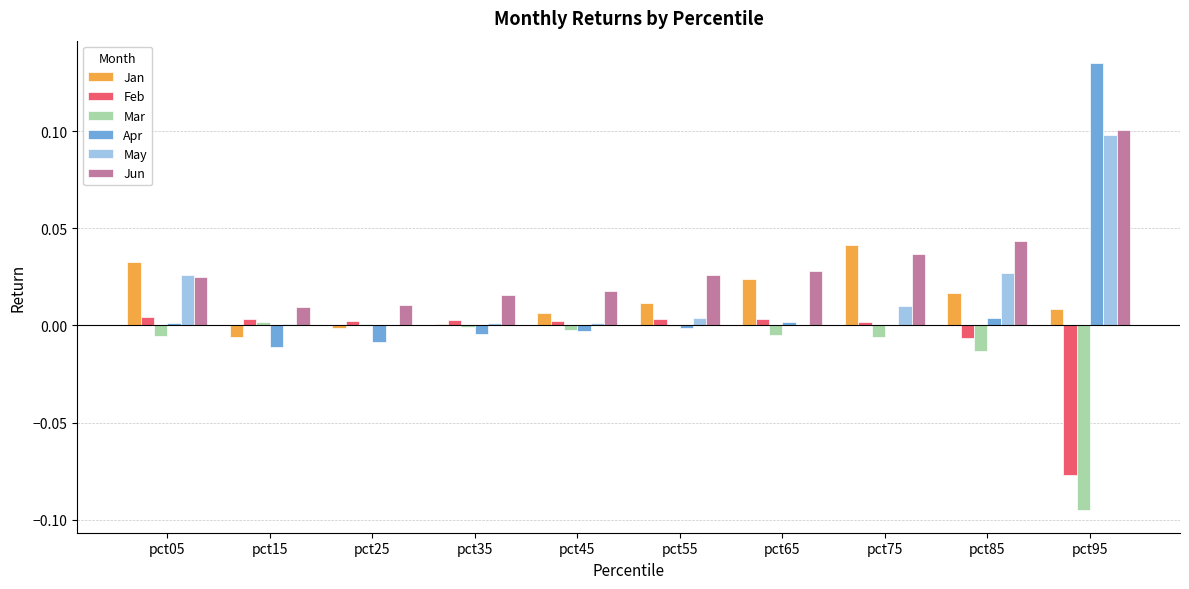

At which category is the sum across all series the highest?

pct95